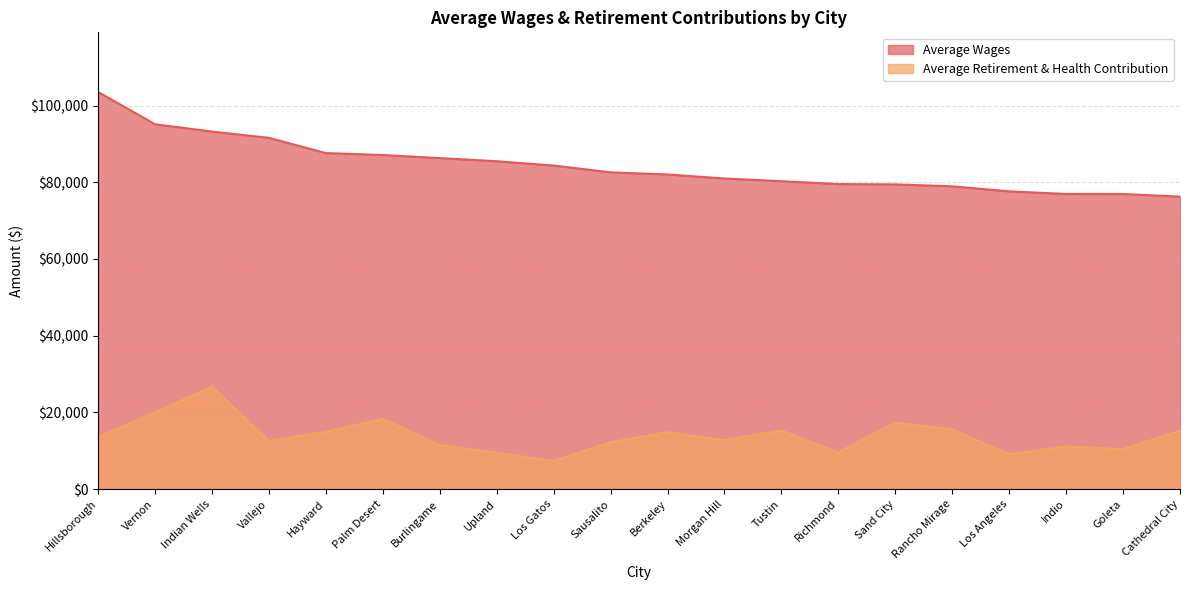

True or false: Average Wages and Average Retirement & Health Contribution cross at least once.

False